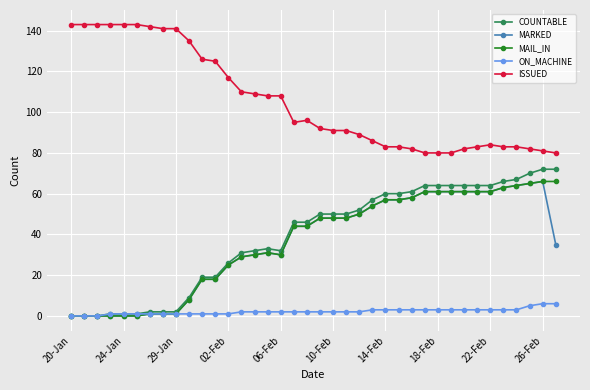

True or false: ISSUED and MAIL_IN cross at least once.

False